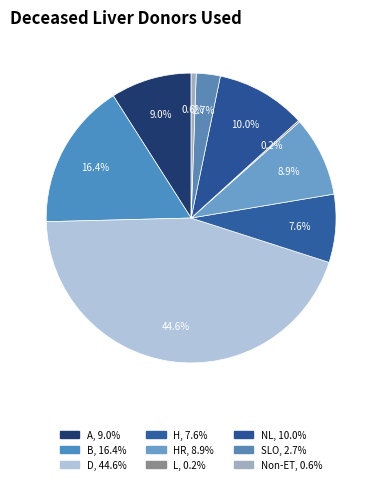

Rank the categories by value from lowest to highest.

L, Non-ET, SLO, H, HR, A, NL, B, D